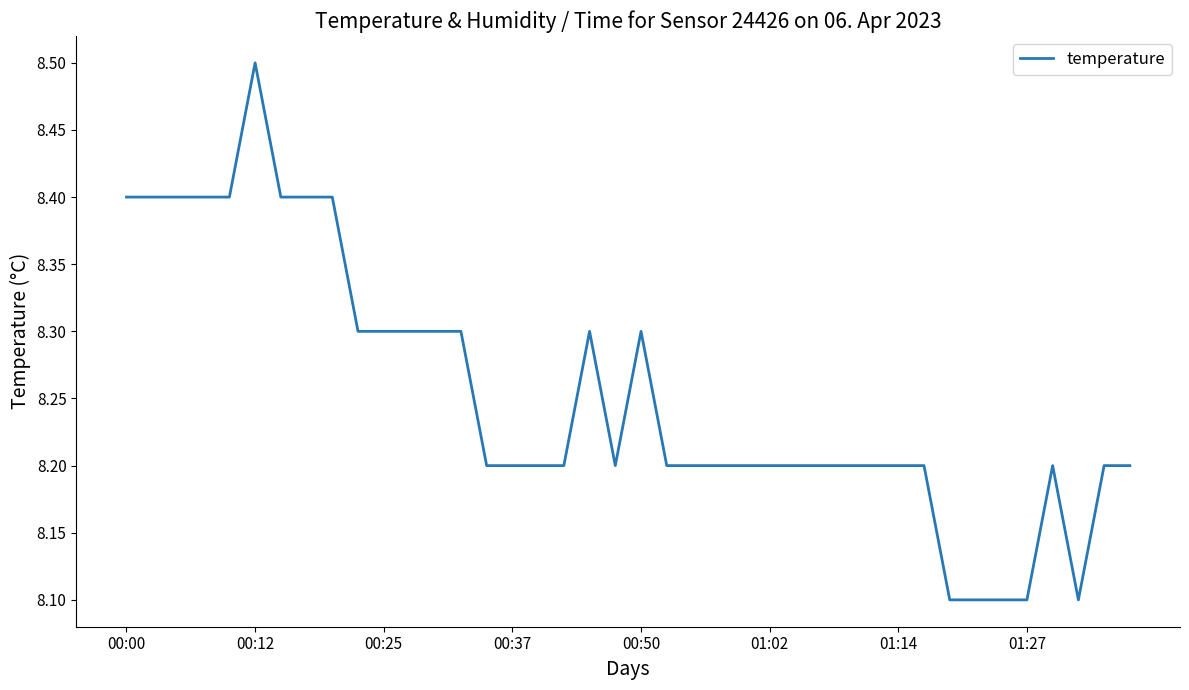

What is the maximum value shown in the chart?

8.5